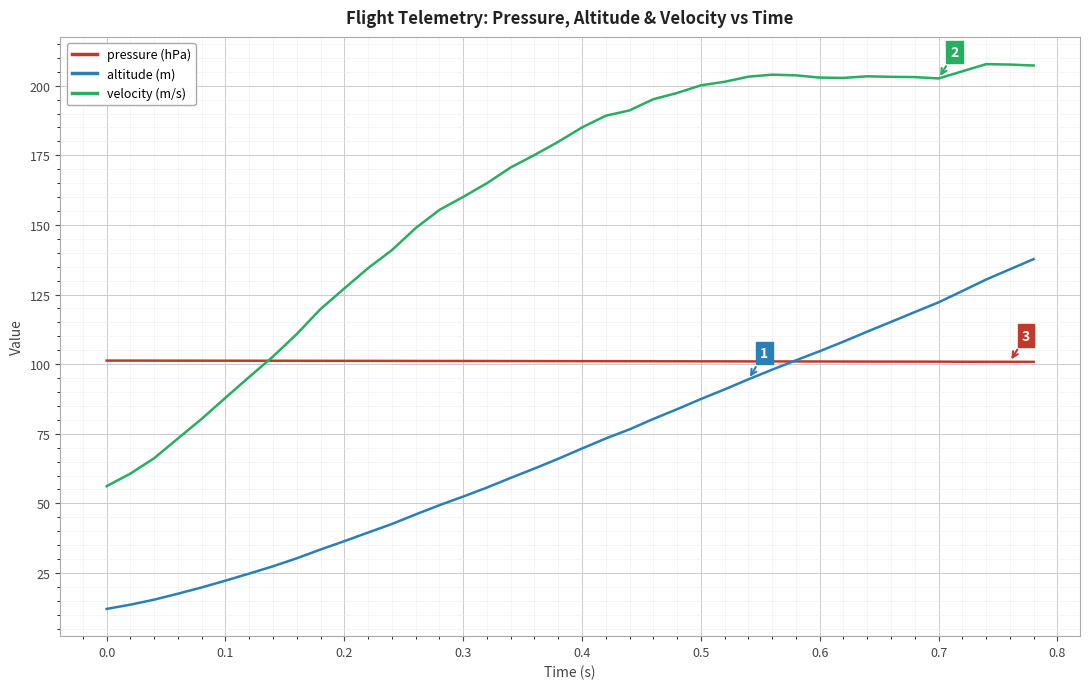

Which series has the widest spread of values?

velocity (m/s)